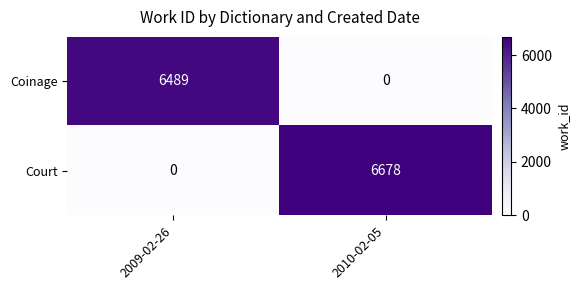

How many values in the Court series are below 6678?

1